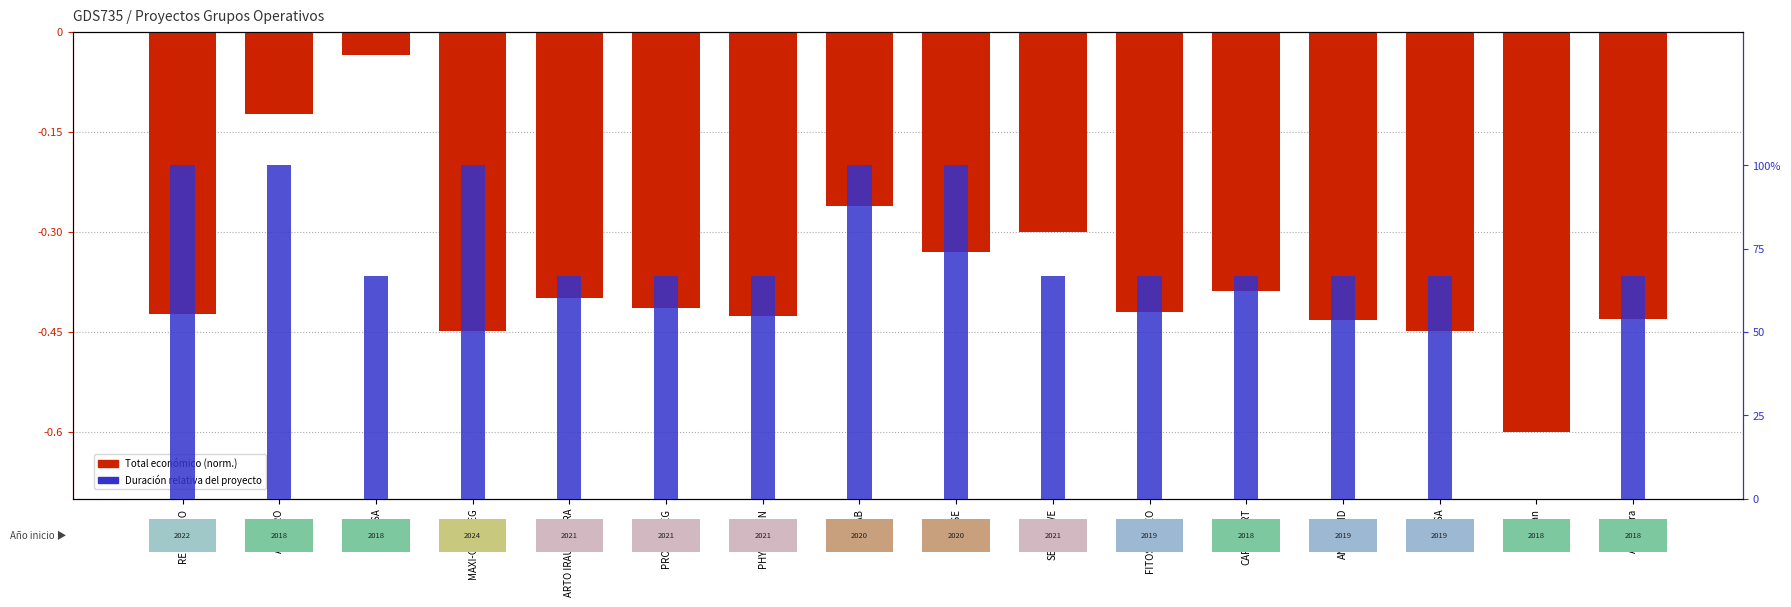

What is the label of the 1st bar from the right?

Almendra